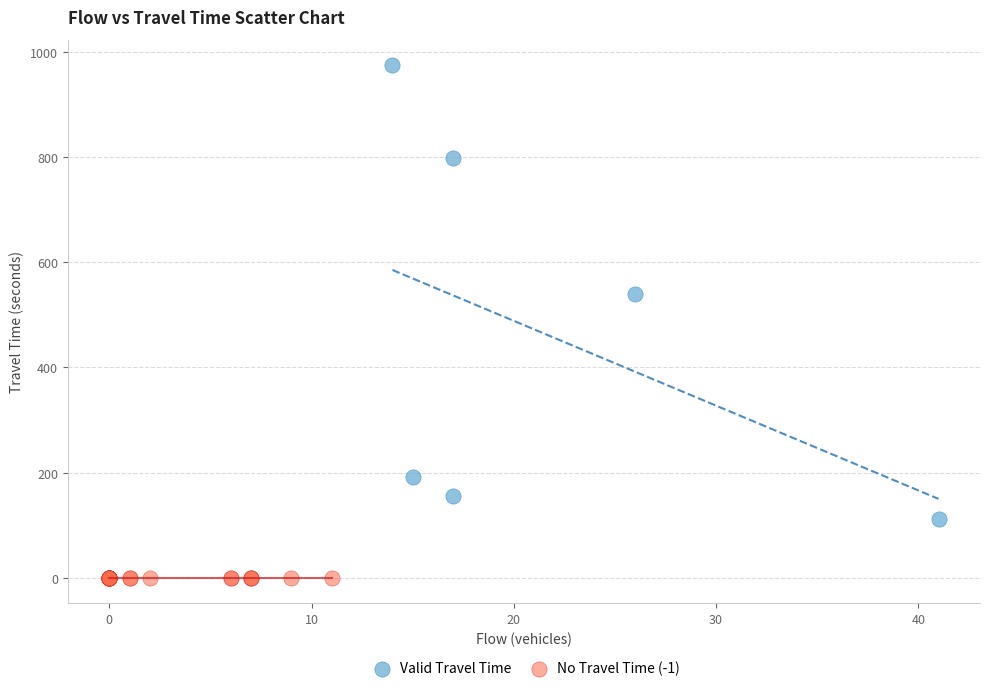

Which series contains the lowest Y value?

No Travel Time (-1)